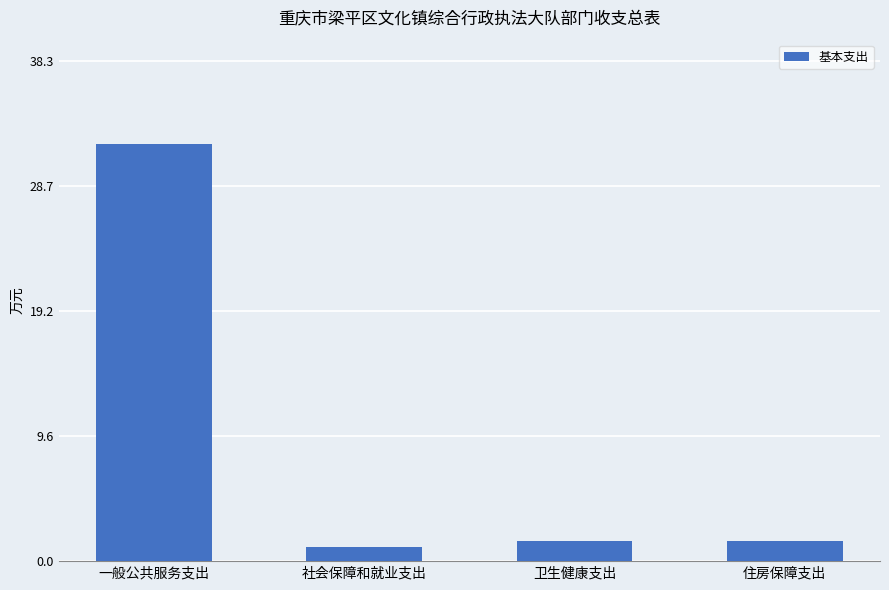

What is the change in value from 一般公共服务支出 to 卫生健康支出?

-30.4